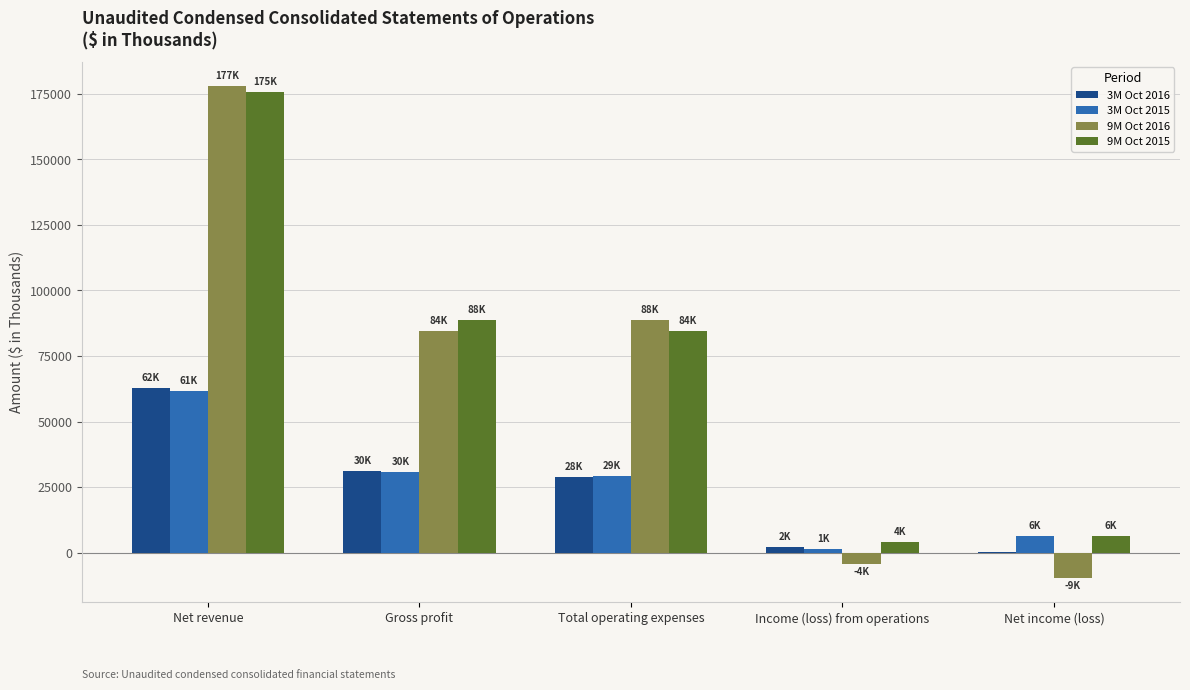

At which category is the sum across all series the highest?

Net revenue